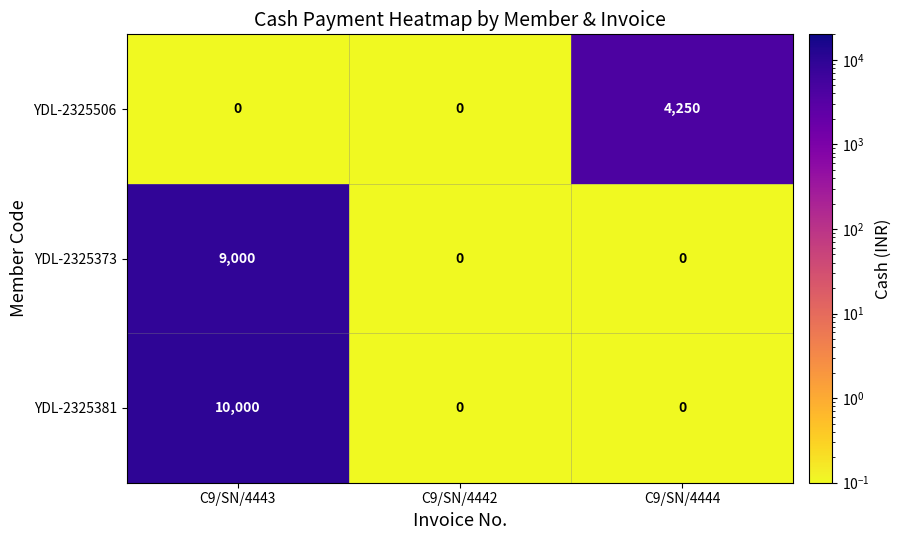

What is the difference between the YDL-2325373 values at C9/SN/4443 and C9/SN/4442?

9000